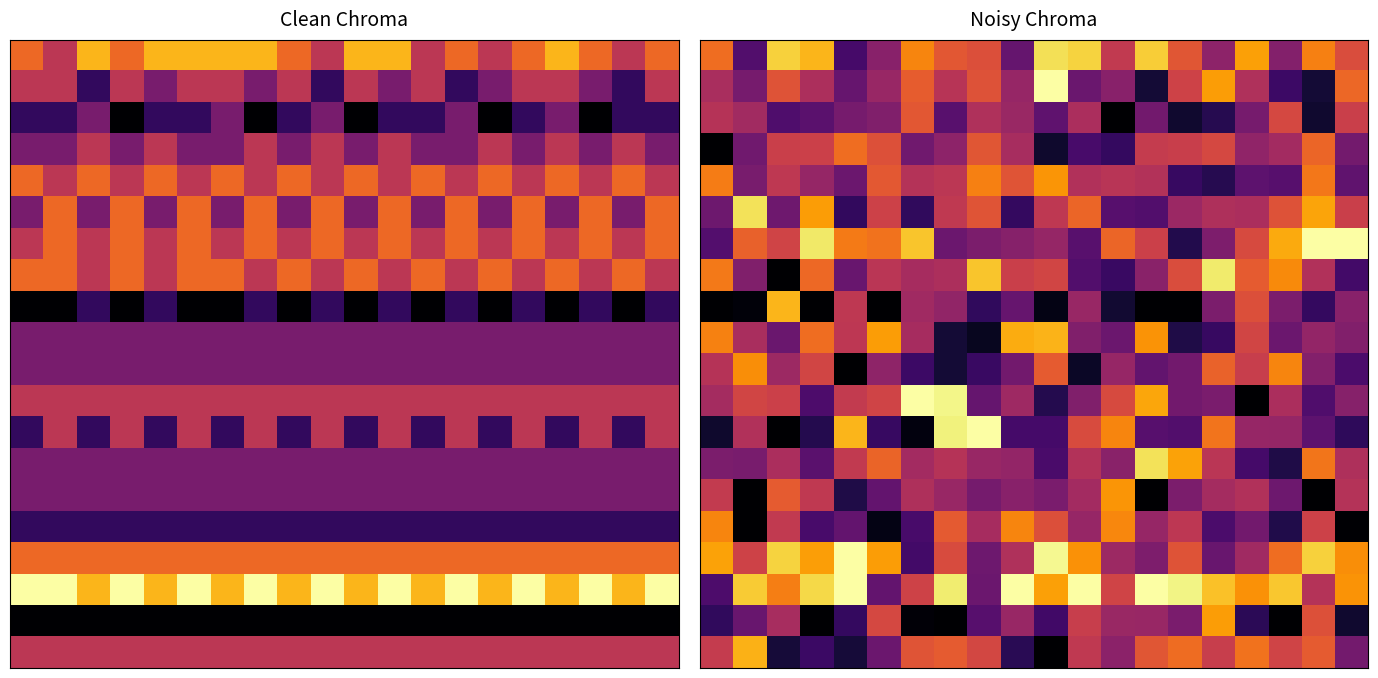

At which category is the sum across all series the highest?

18